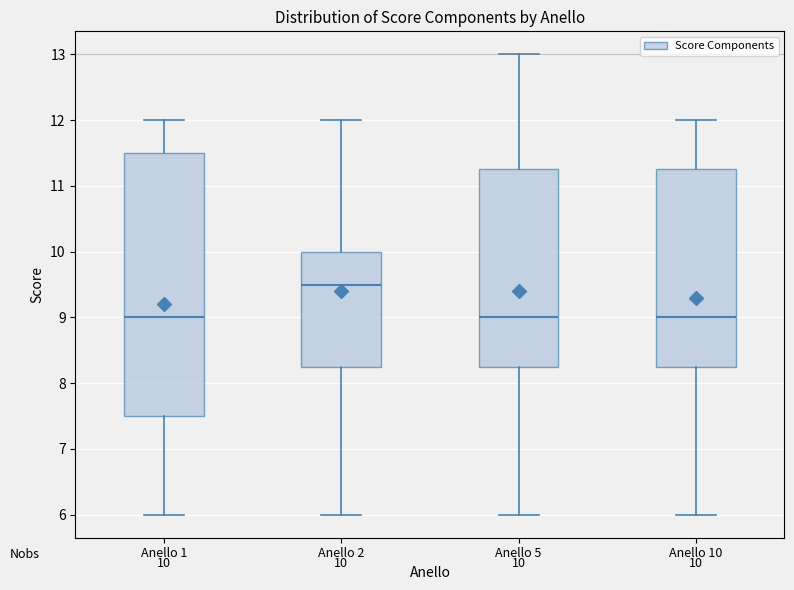

Which box is the tallest, from its lower edge to its upper edge?

Anello 1